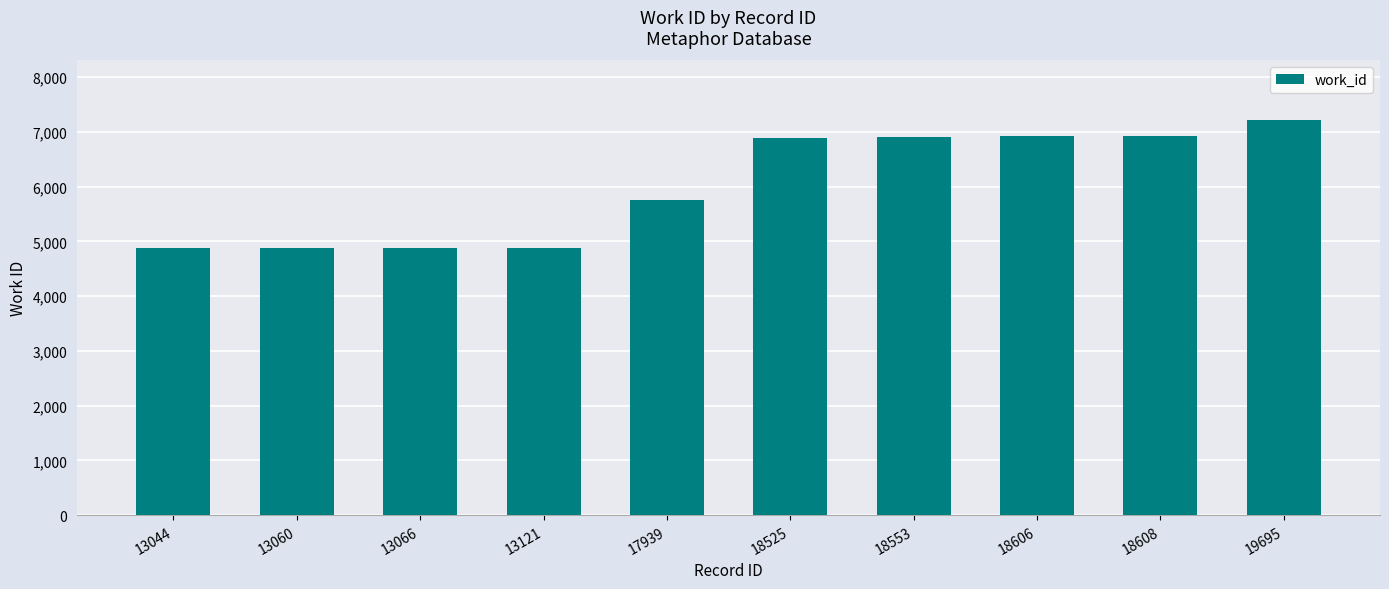

What is the greatest value displayed?

7222